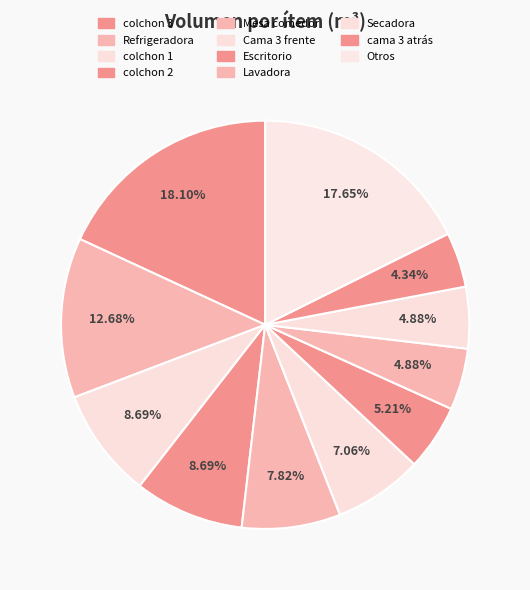

Is colchon 2 the majority of the pie?

No